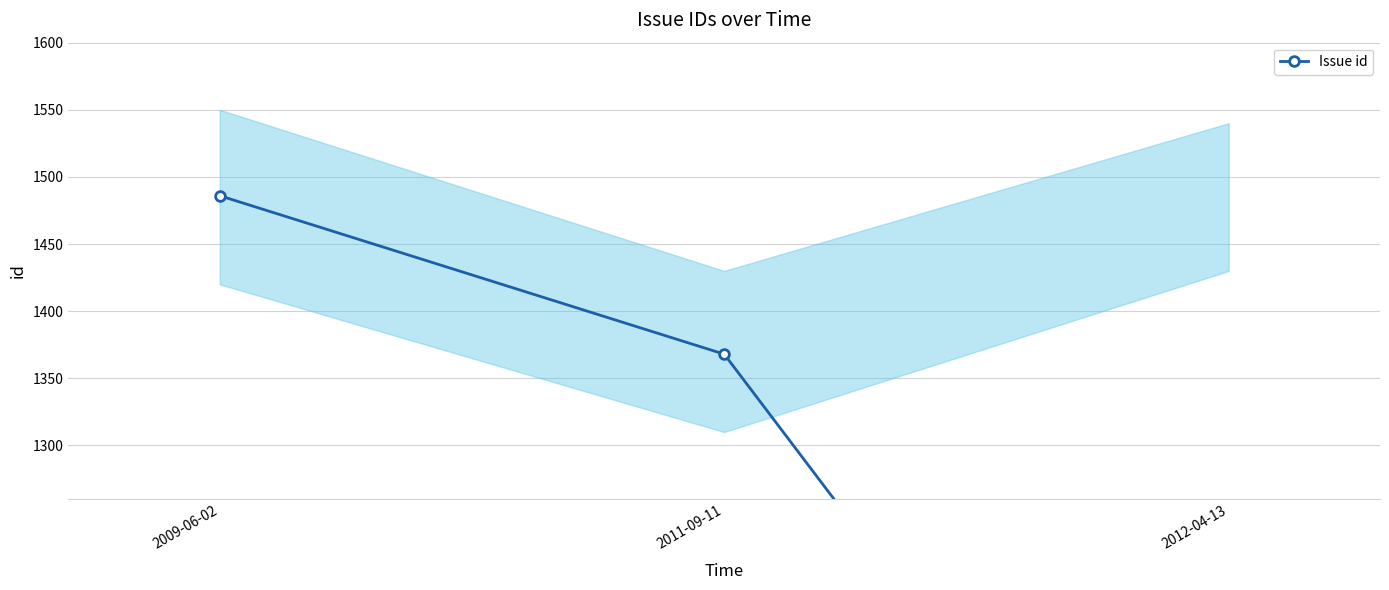

Count the number of values greater than 1368.

1